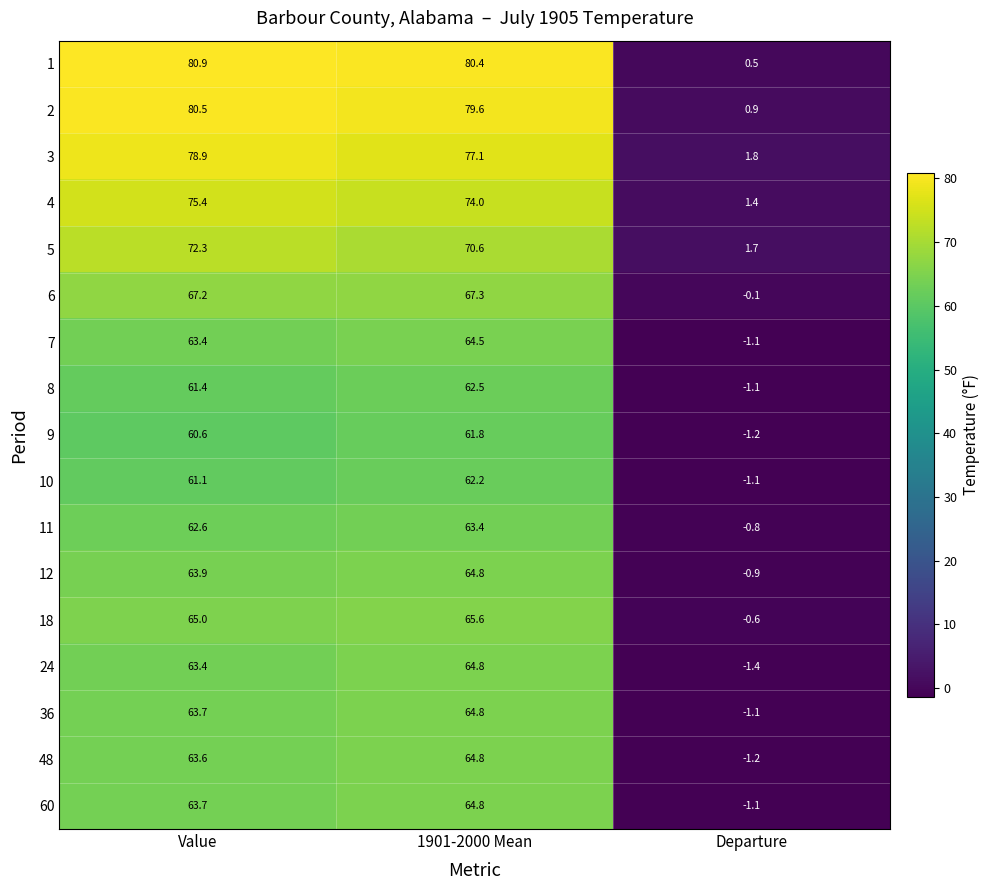

What is the difference between the maximum and second lowest values in the 7 series?

1.1